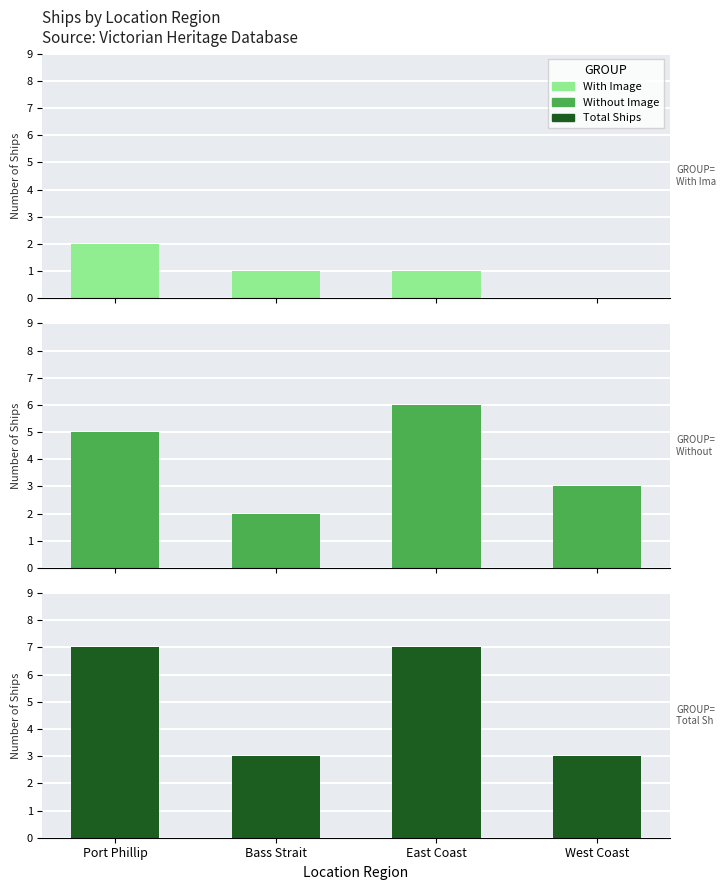

What is the difference between the maximum and minimum values in the With Image series?

2